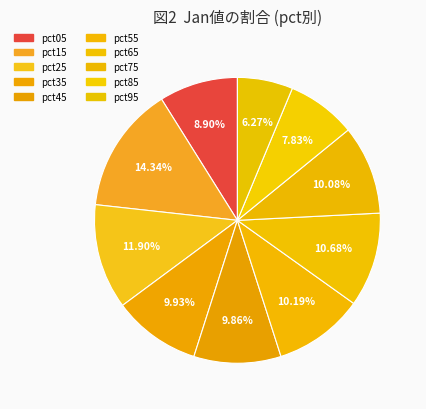

How many segments does this pie chart have?

10